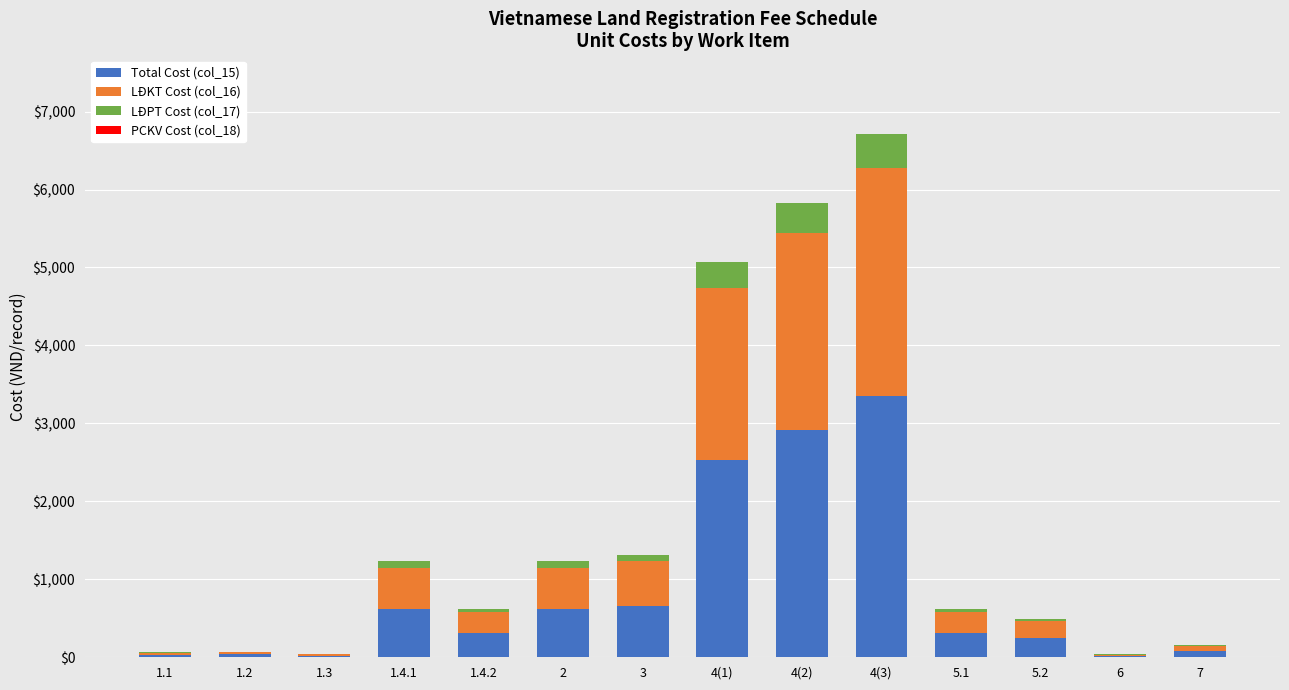

At which category is the sum across all series the highest?

4(3)